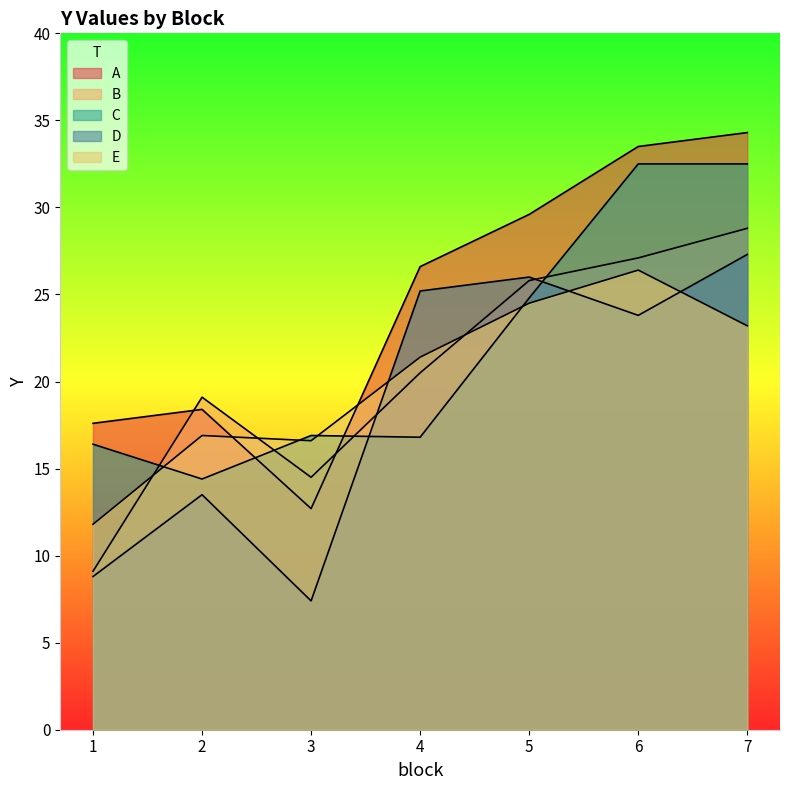

At 7, list the series in order from smallest to largest.

E, D, B, C, A